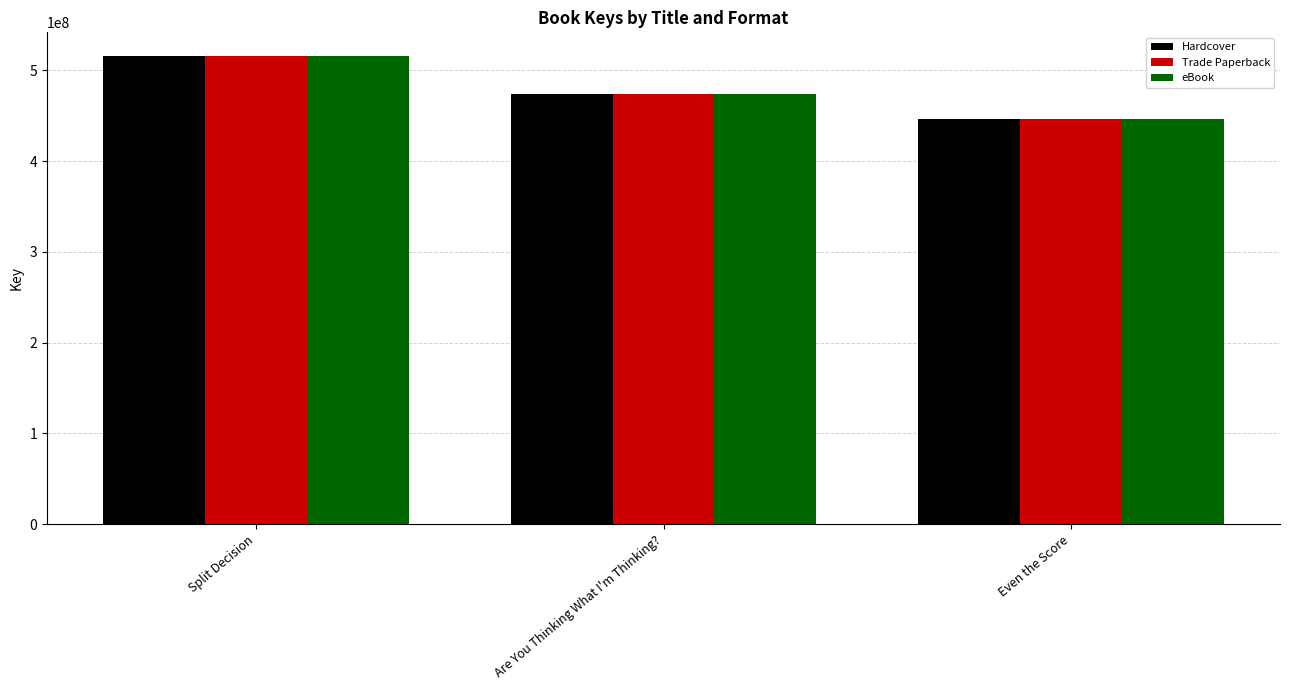

Are the bars grouped side by side (vs. stacked)?

Yes